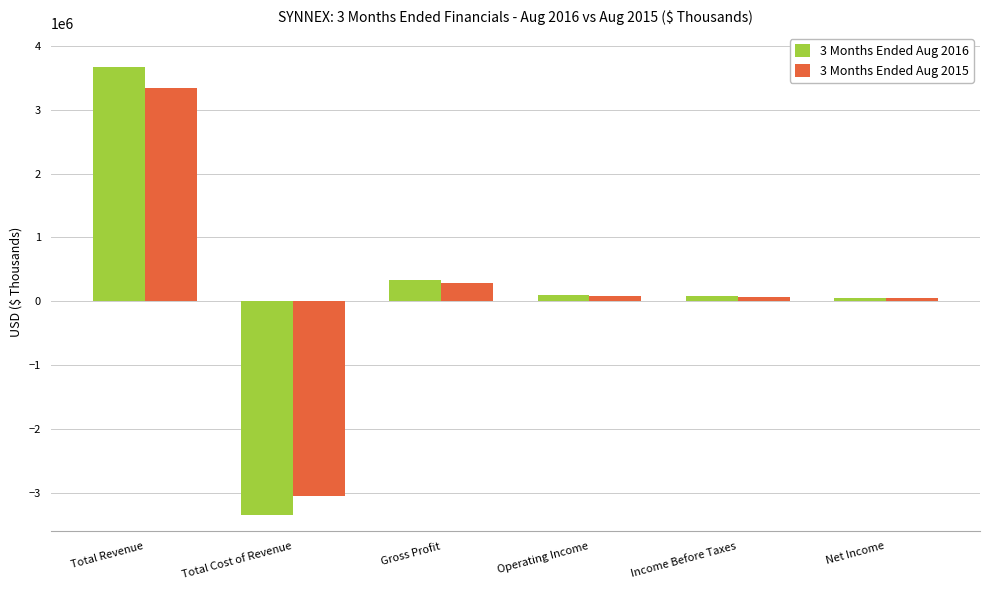

Which series has the largest range (max minus min)?

3 Months Ended Aug 2016